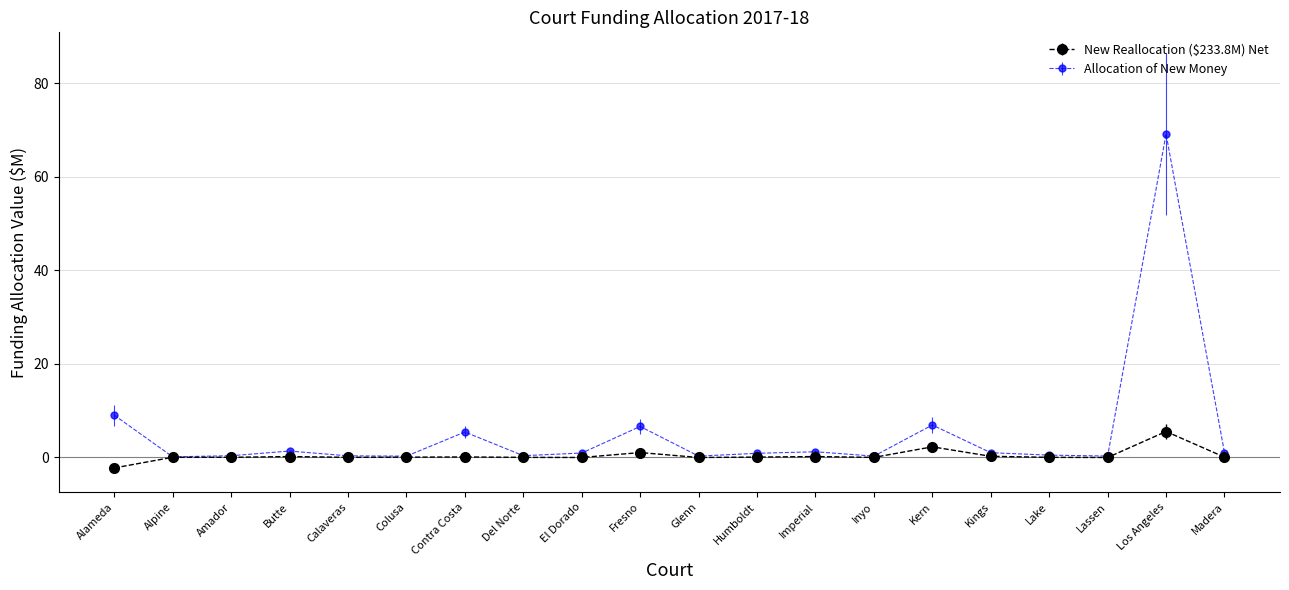

Between Glenn and Los Angeles, which series saw the biggest shift?

Allocation of New Money